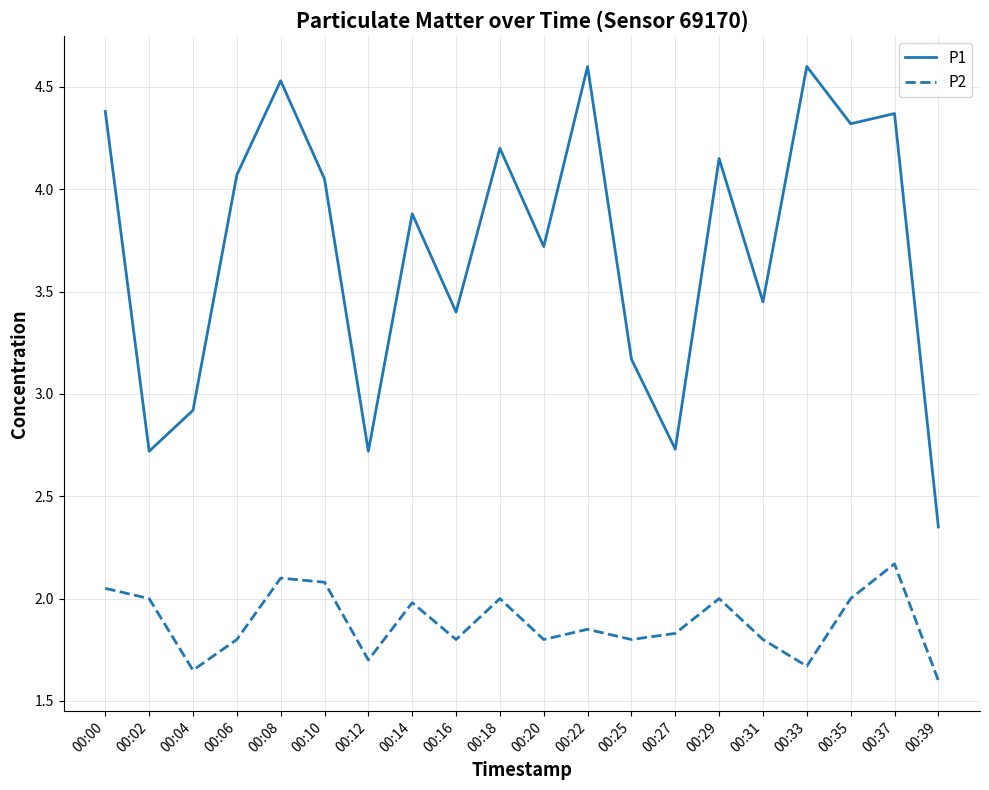

Where is the first local maximum for P1?

00:08